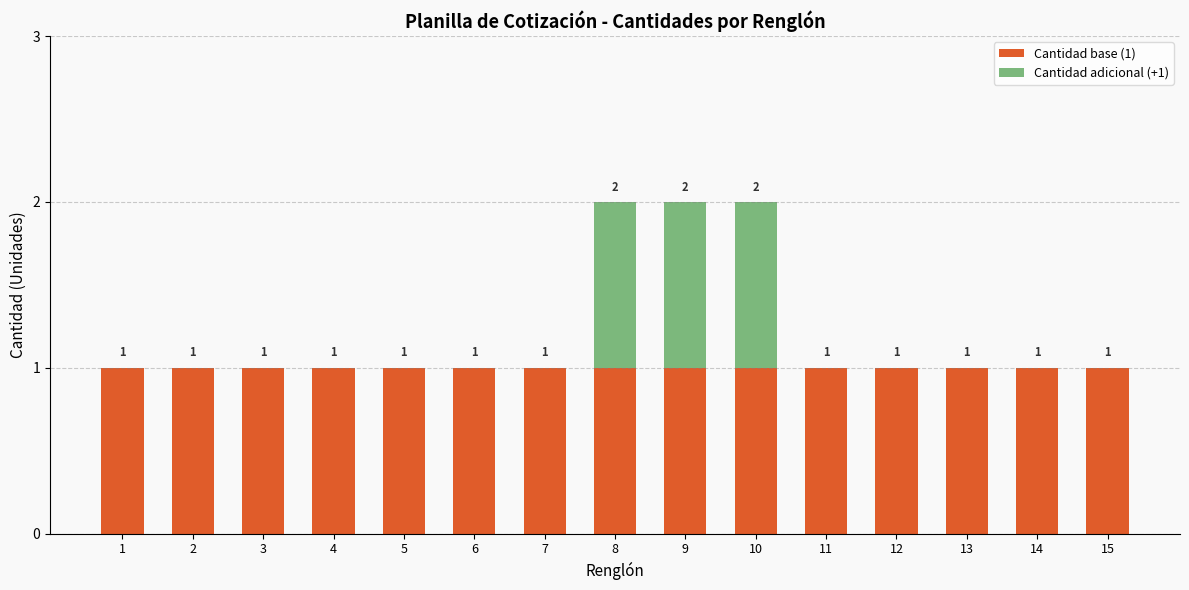

The value of Cantidad base (1) at 4 is 1. True or false?

True